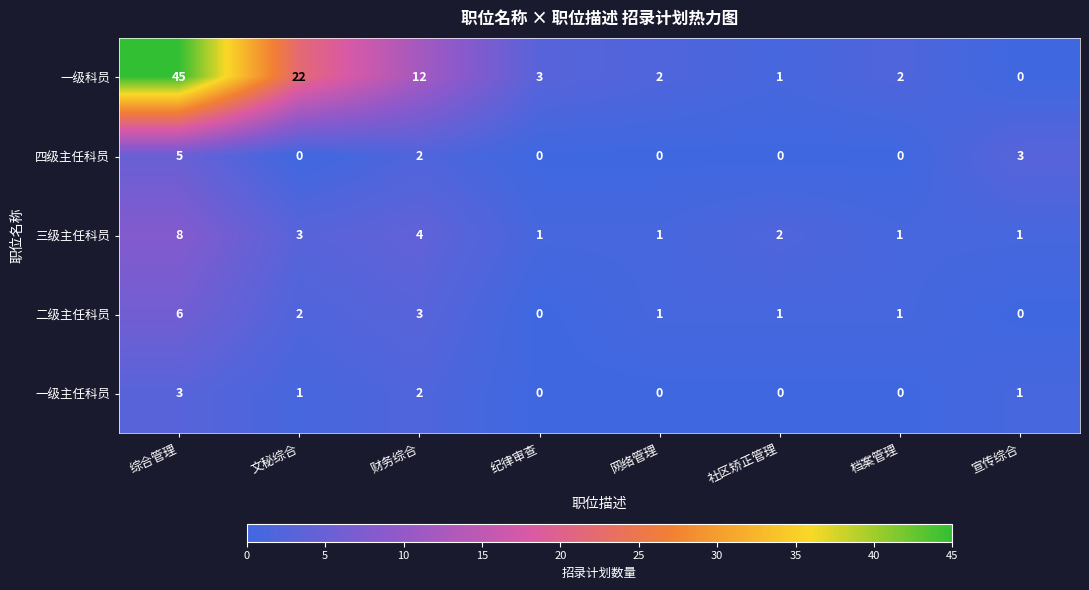

What is the sum of all 一级主任科员 values?

7